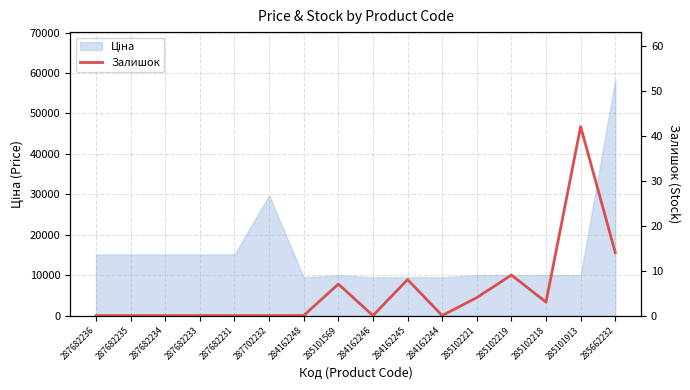

Where is the data nearest to the value 21?

285662232